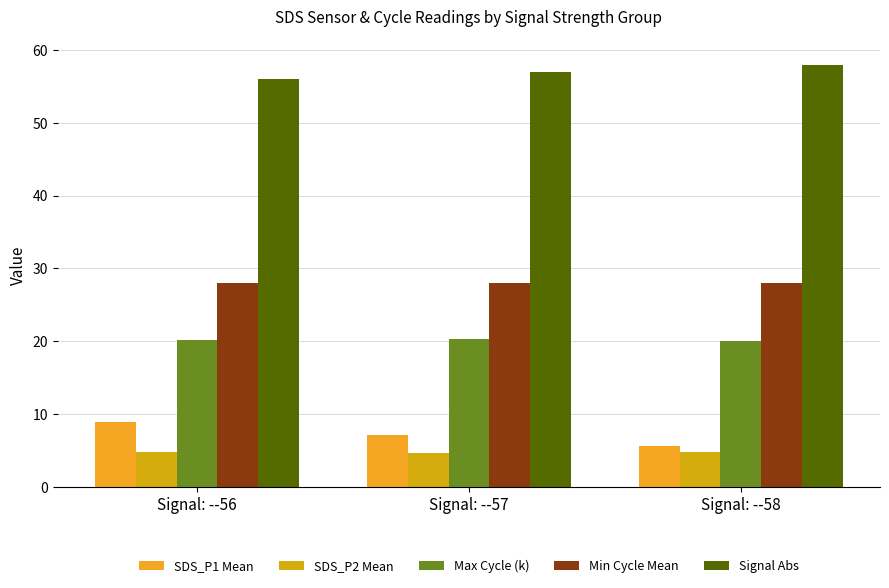

At which label does SDS_P1 Mean reach its minimum?

Signal: --58